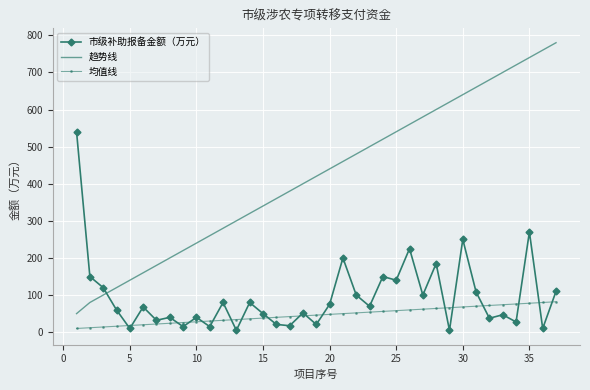

True or false: 趋势线 and 均值线 cross at least once.

False